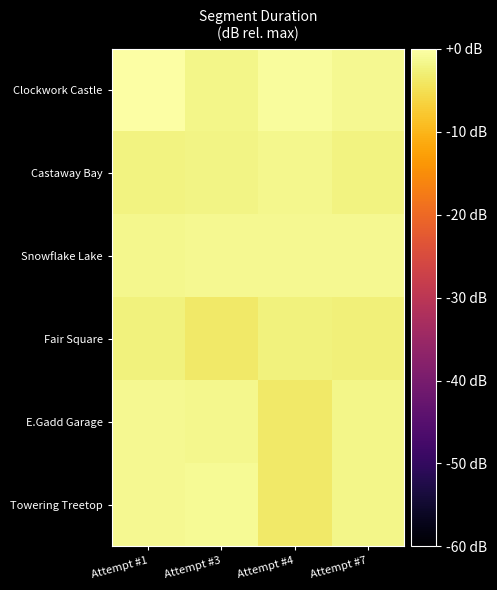

Which category has the highest value across all series?

Attempt #1